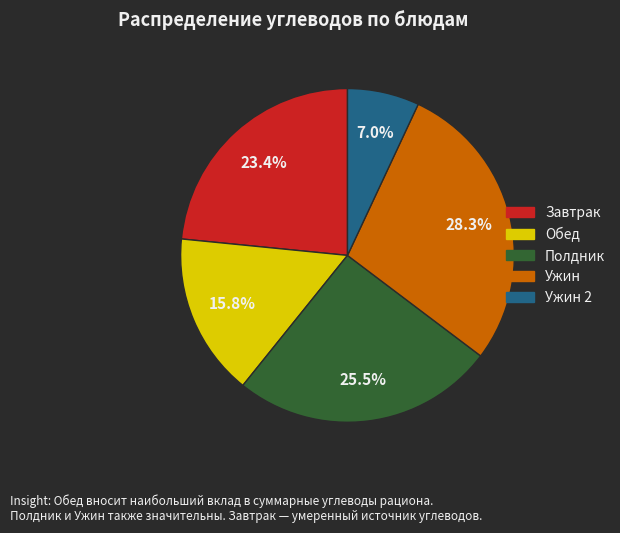

Is there any slice that represents more than half of the pie?

No